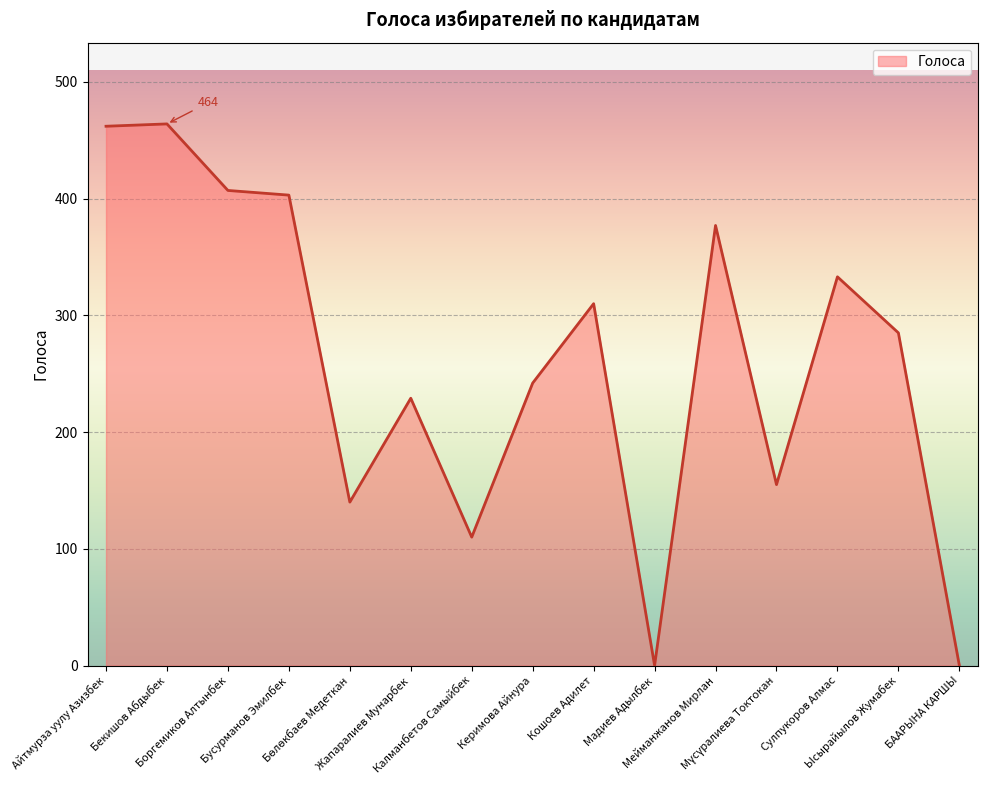

What is the greatest value displayed?

464